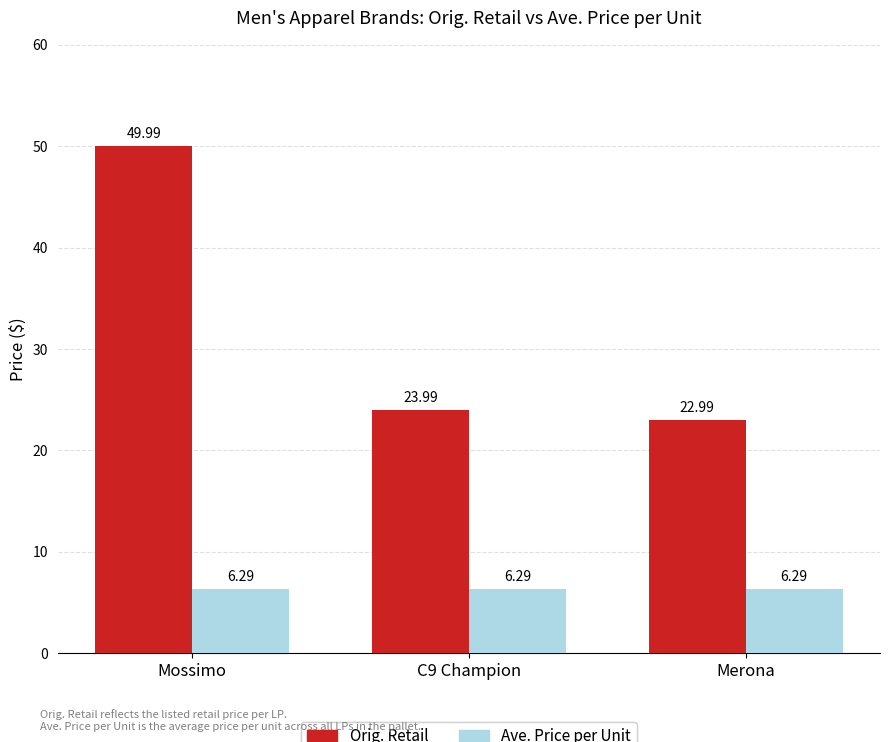

Between Mossimo and Merona, which series saw the biggest shift?

Orig. Retail